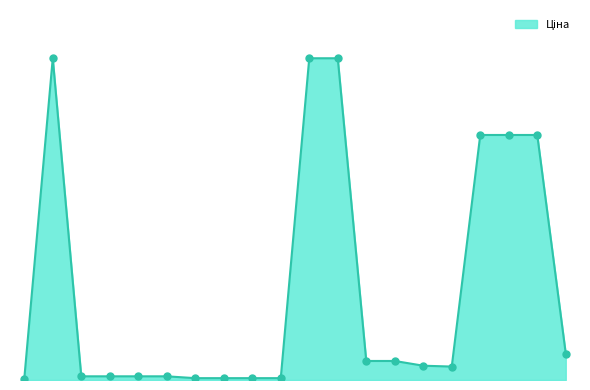

Is this an area chart (filled region under the line)?

Yes